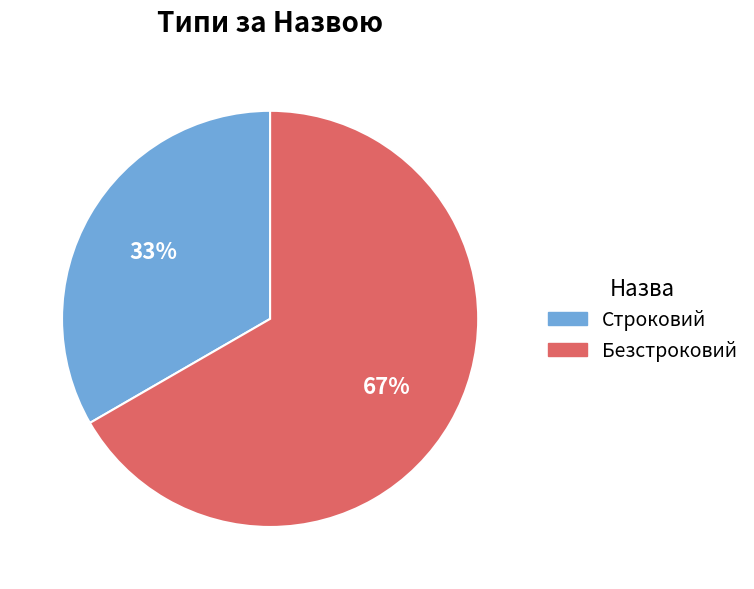

Do Безстроковий and Строковий together represent more than half of the pie?

Yes